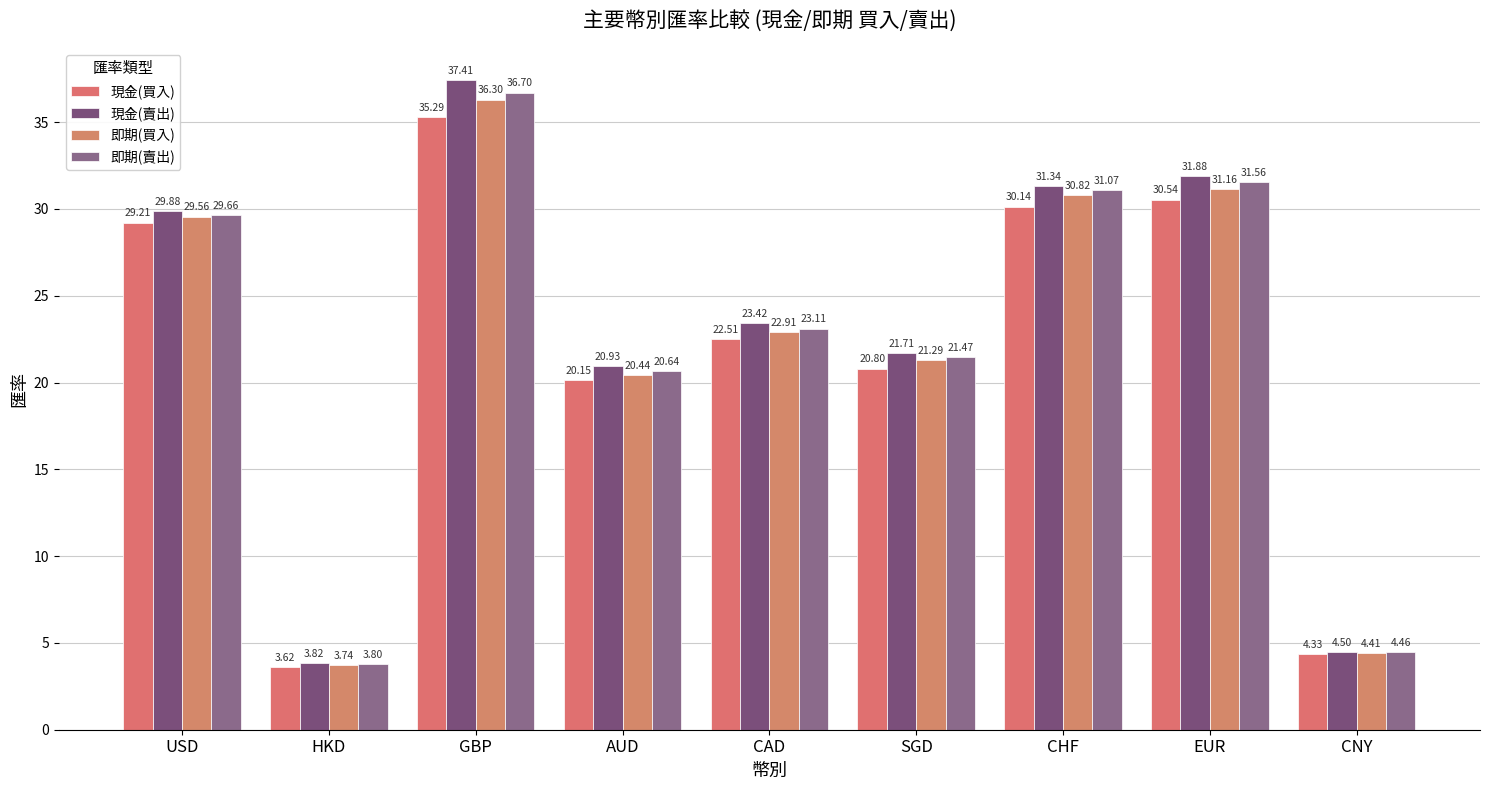

How many bars are there in total?

36